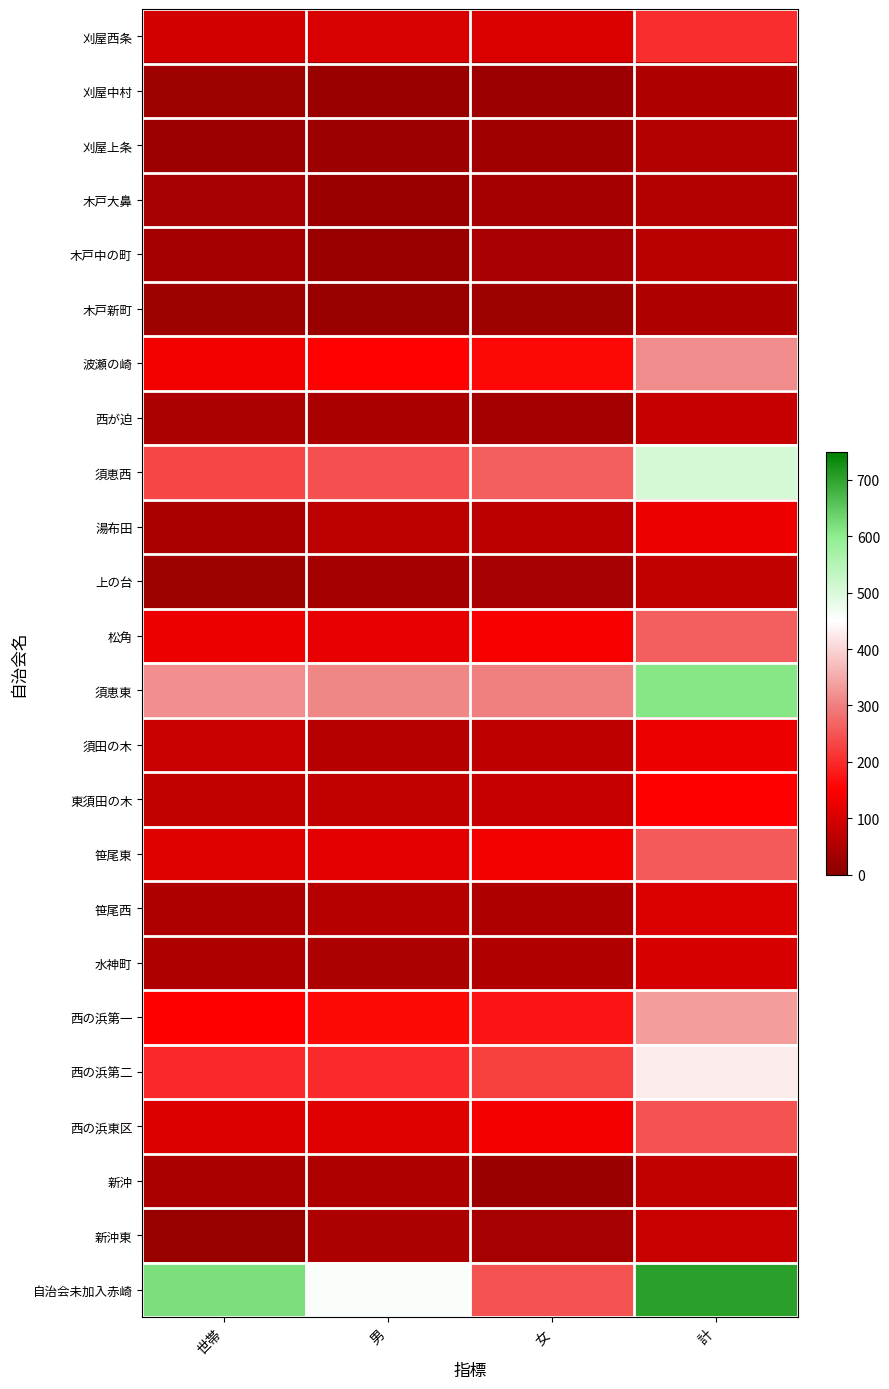

Rank the series by their maximum value, from lowest to highest.

刈屋中村, 木戸新町, 刈屋上条, 木戸大鼻, 木戸中の町, 新沖, 上の台, 西が迫, 新沖東, 水神町, 笹尾西, 須田の木, 湯布田, 東須田の木, 刈屋西条, 西の浜東区, 笹尾東, 松角, 波瀬の崎, 西の浜第一, 西の浜第二, 須恵西, 須恵東, 自治会未加入赤崎